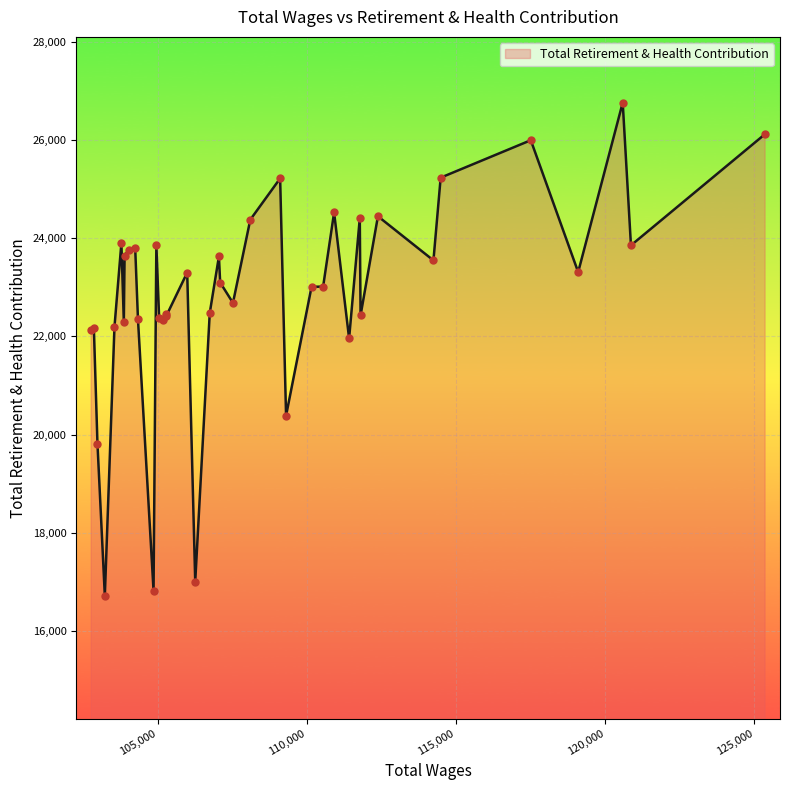

What is the difference between the maximum and minimum values?

10037